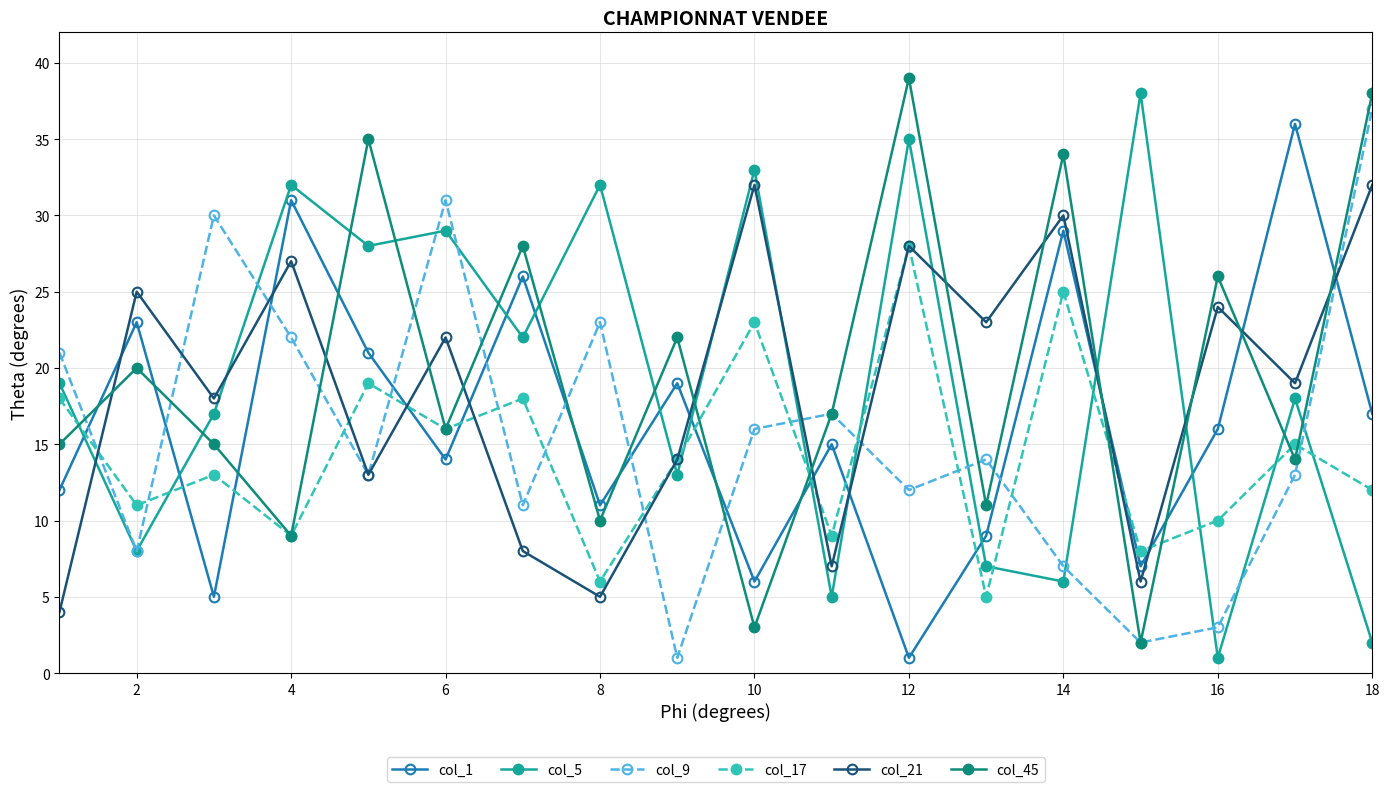

True or false: col_1 and col_45 cross at least once.

True